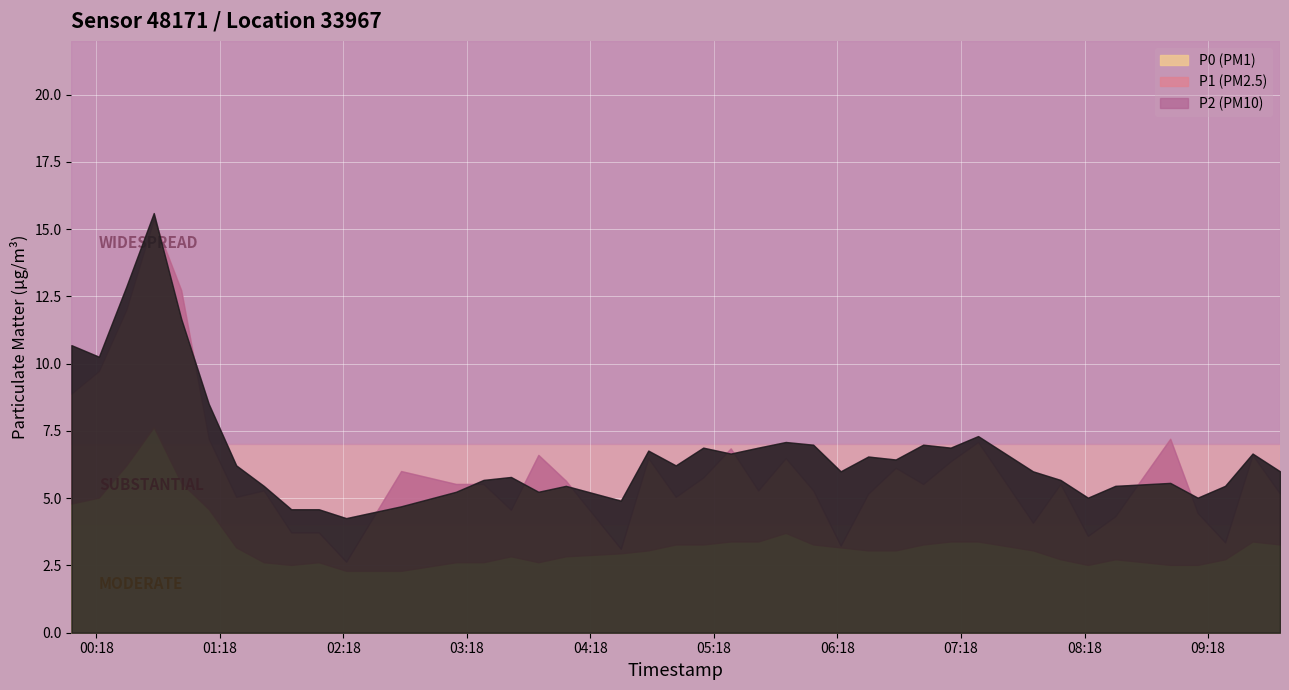

Between 2023-12-20T00:19:16 and 2023-12-20T07:52:55, which series saw the biggest shift?

P1